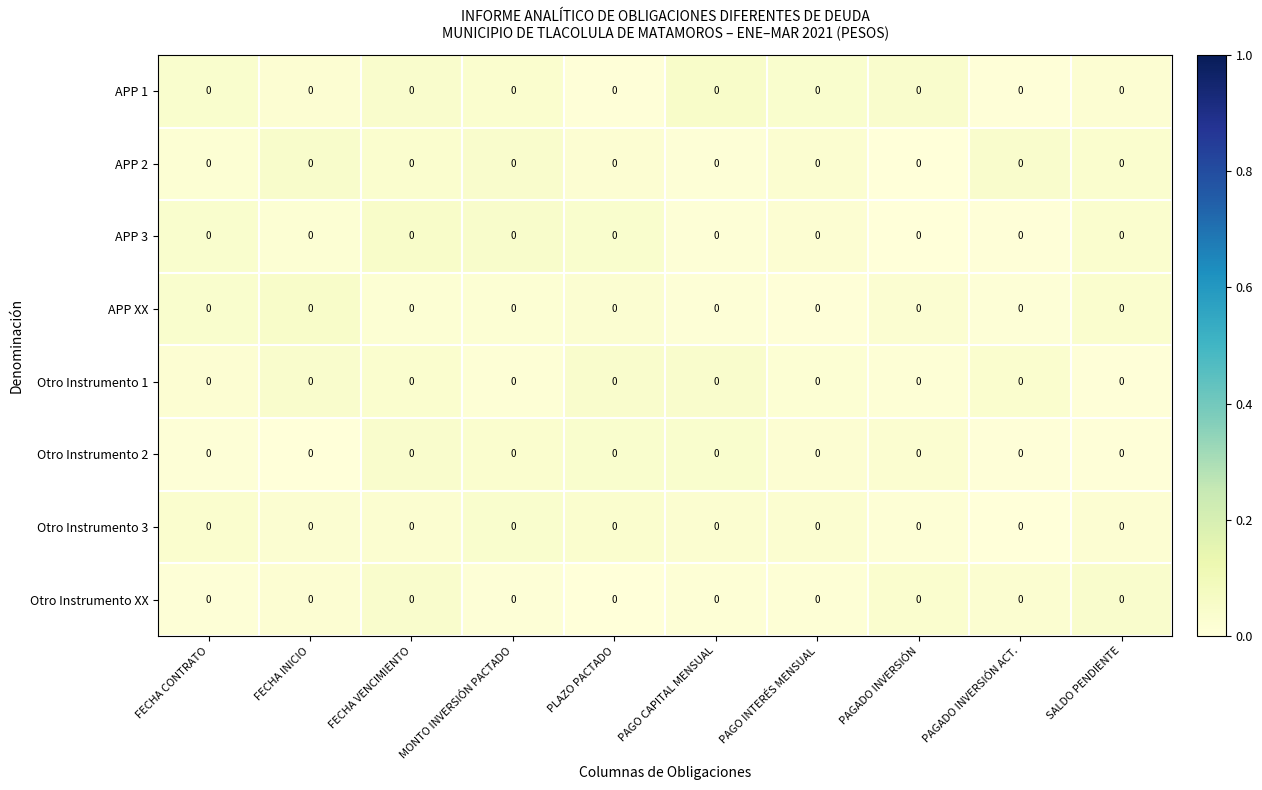

Count the number of categories in the chart.

10